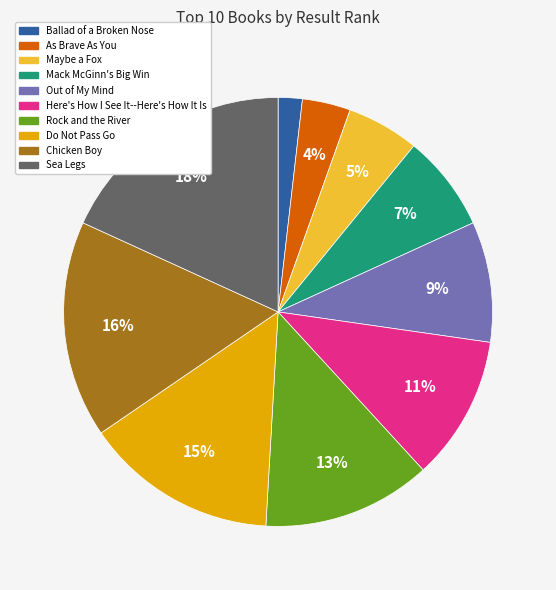

To the nearest percent, what is the average slice percentage?

10%